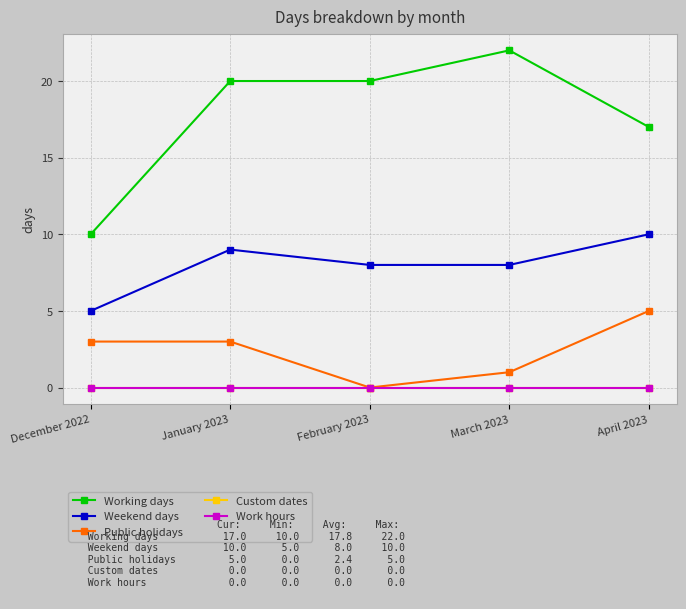

True or false: Custom dates and Work hours cross at least once.

False